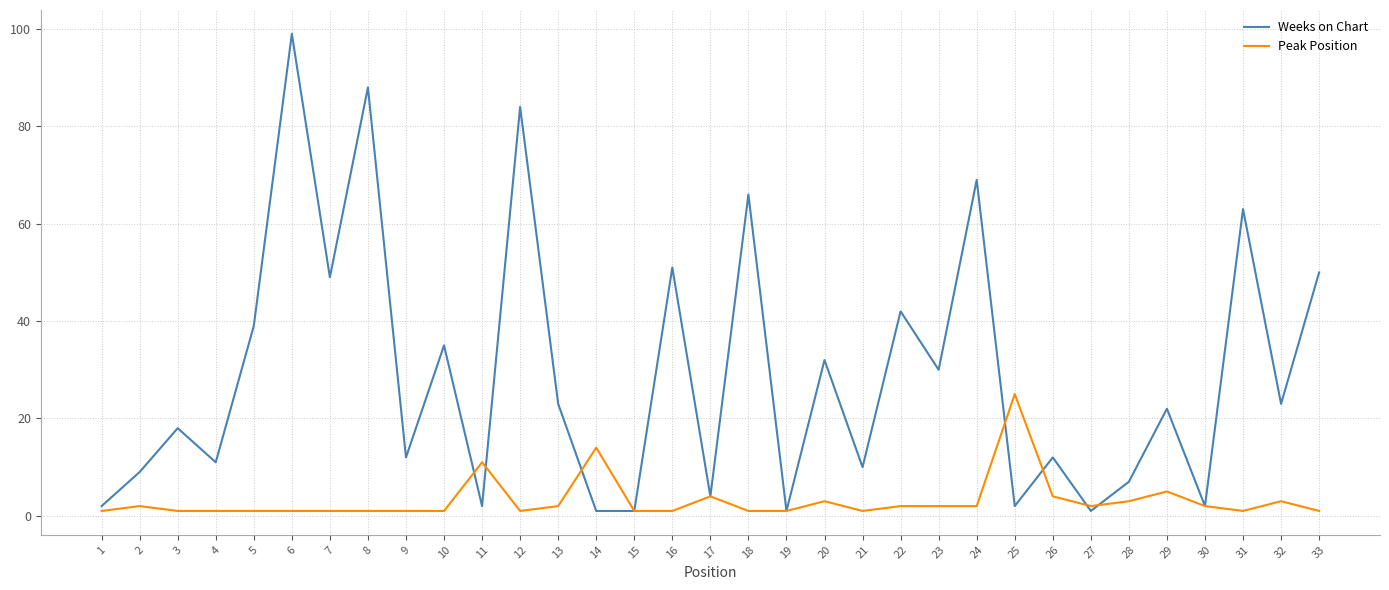

Reading left to right, what are all the values shown in this chart?

Weeks on Chart: 2	9	18	11	39	99	49	88	12	35	2	84	23	1	1	51	4	66	1	32	10	42	30	69	2	12	1	7	22	2	63	23	50
Peak Position: 1	2	1	1	1	1	1	1	1	1	11	1	2	14	1	1	4	1	1	3	1	2	2	2	25	4	2	3	5	2	1	3	1